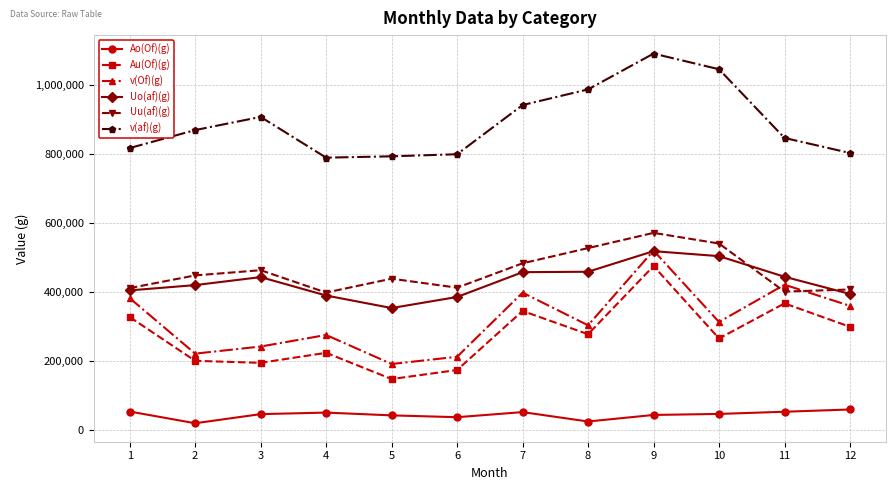

What is the difference between the maximum and second lowest values in the v(Of)(g) series?

307128